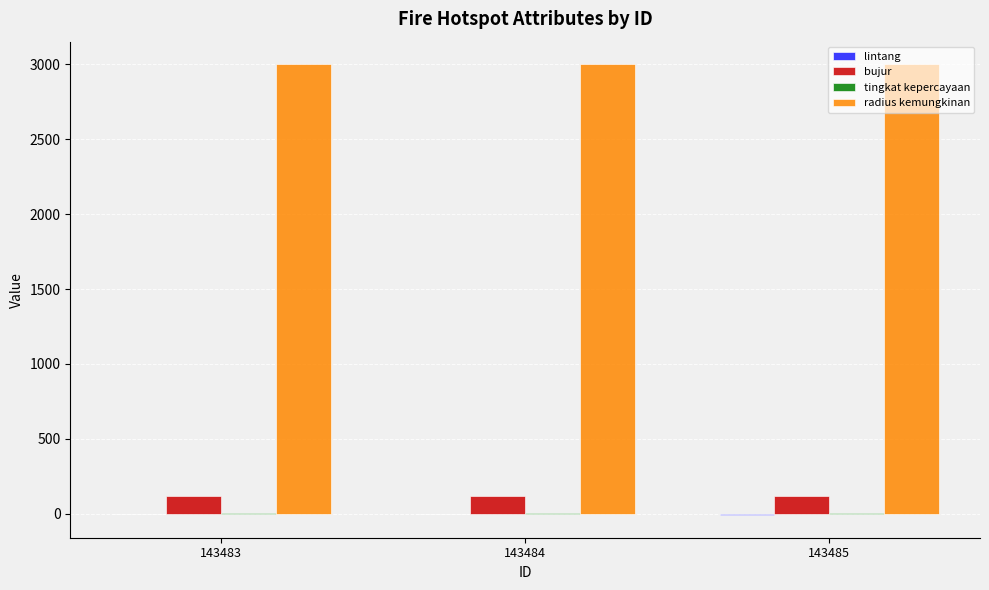

Is it true that radius kemungkinan equals 1347.0 at 143484?

False